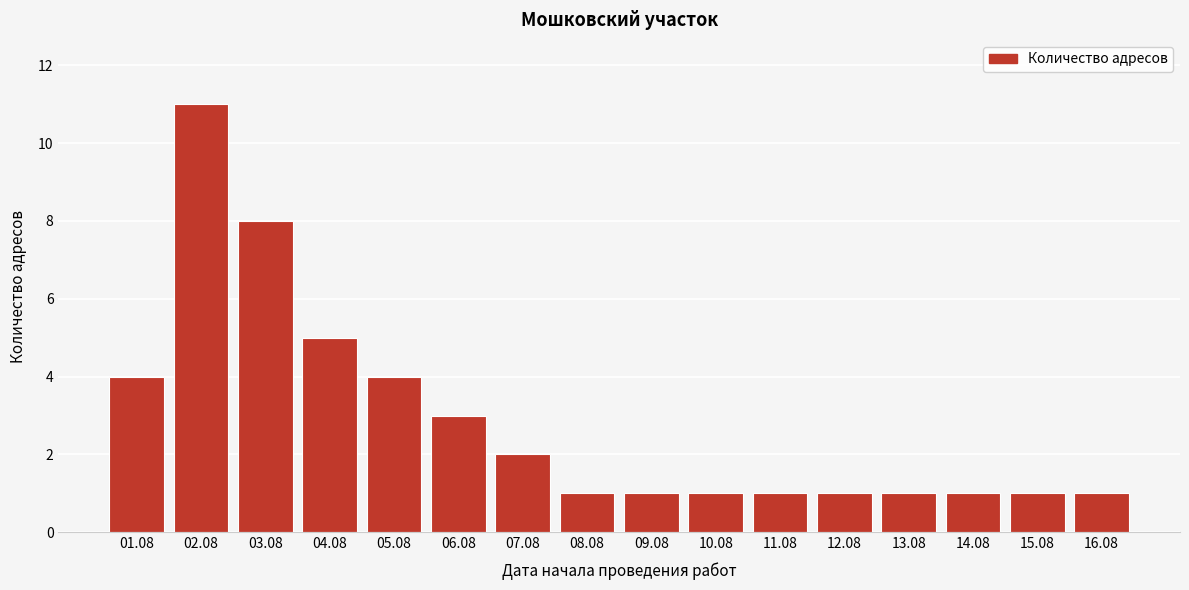

Reading left to right, extract all data points from this chart.

01.08=4	02.08=11	03.08=8	04.08=5	05.08=4	06.08=3	07.08=2	08.08=1	09.08=1	10.08=1	11.08=1	12.08=1	13.08=1	14.08=1	15.08=1	16.08=1